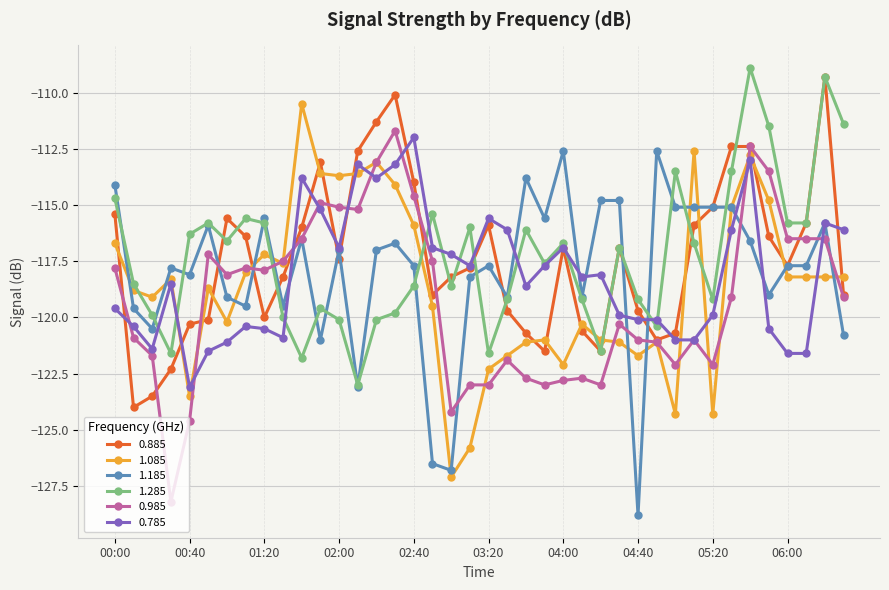

What is the value of the 1.185 point at the 27th from the left?

-114.8